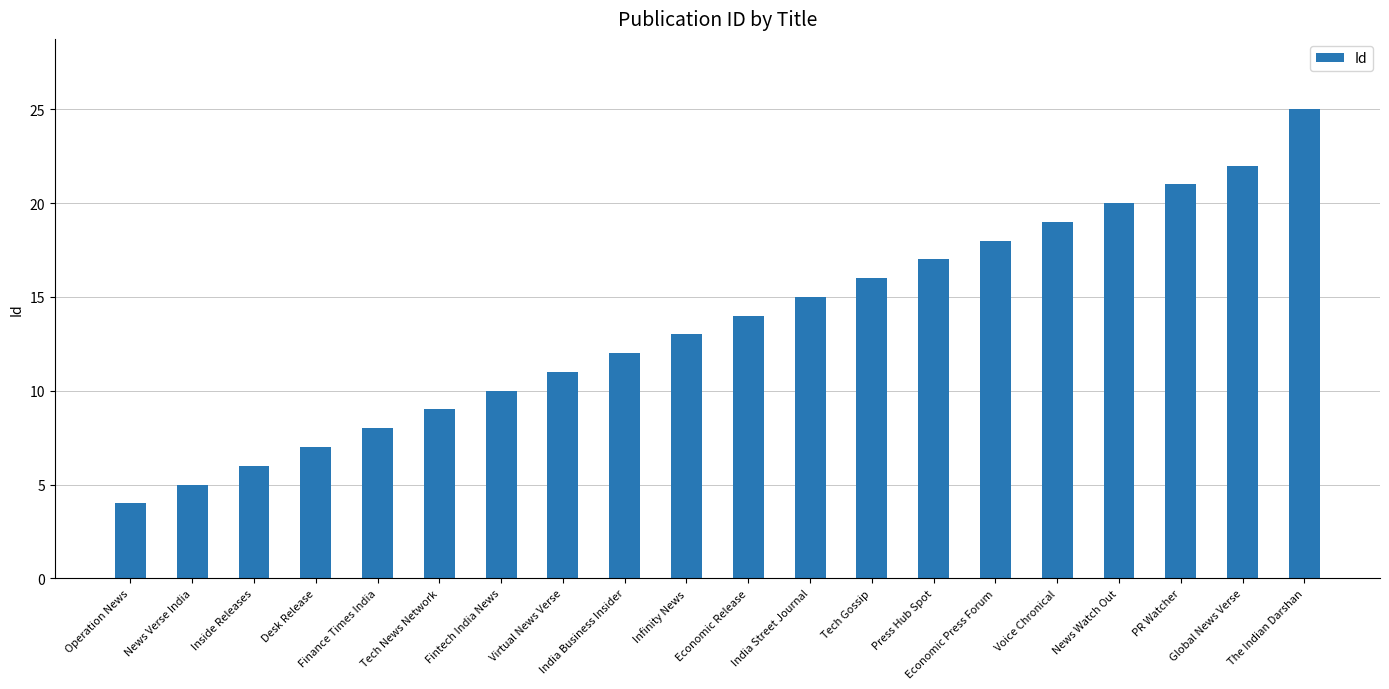

Reading left to right, transcribe all the data shown in this chart.

Operation News=4	News Verse India=5	Inside Releases=6	Desk Release=7	Finance Times India=8	Tech News Network=9	Fintech India News=10	Virtual News Verse=11	India Business Insider=12	Infinity News=13	Economic Release=14	India Street Journal=15	Tech Gossip=16	Press Hub Spot=17	Economic Press Forum=18	Voice Chronical=19	News Watch Out=20	PR Watcher=21	Global News Verse=22	The Indian Darshan=25